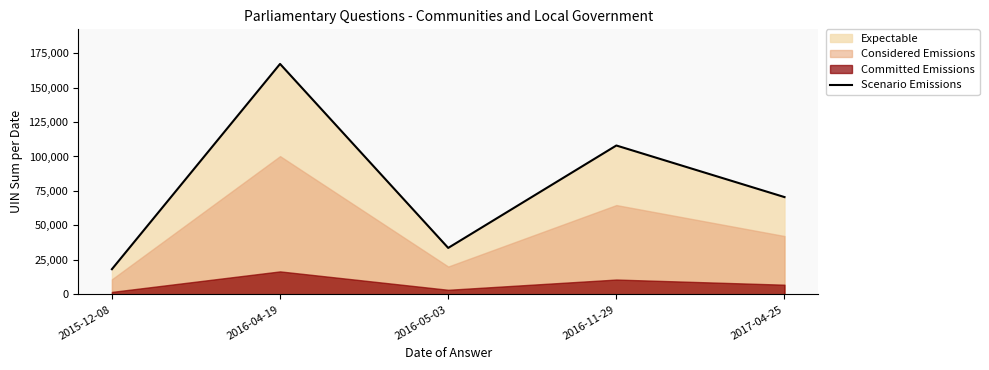

What is the difference between the second highest and minimum values?

89666